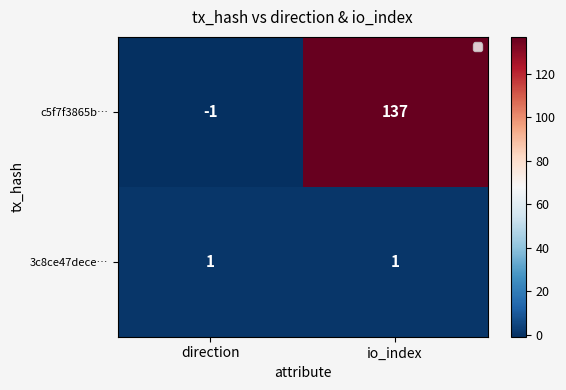

The value of 3c8ce47dece… at io_index is 2. True or false?

False